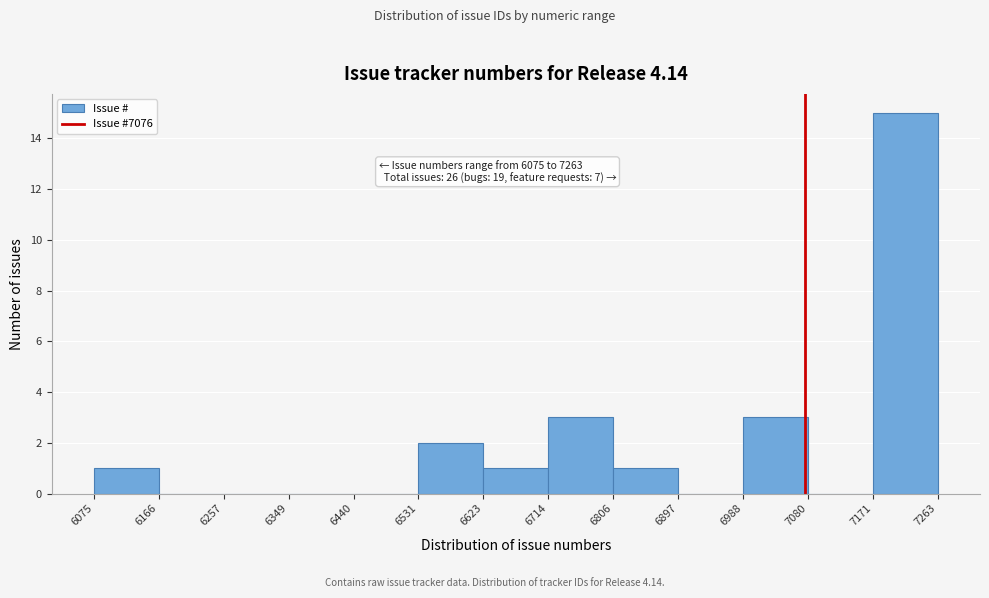

Which range on the x-axis has the tallest bar?

7171 to 7263